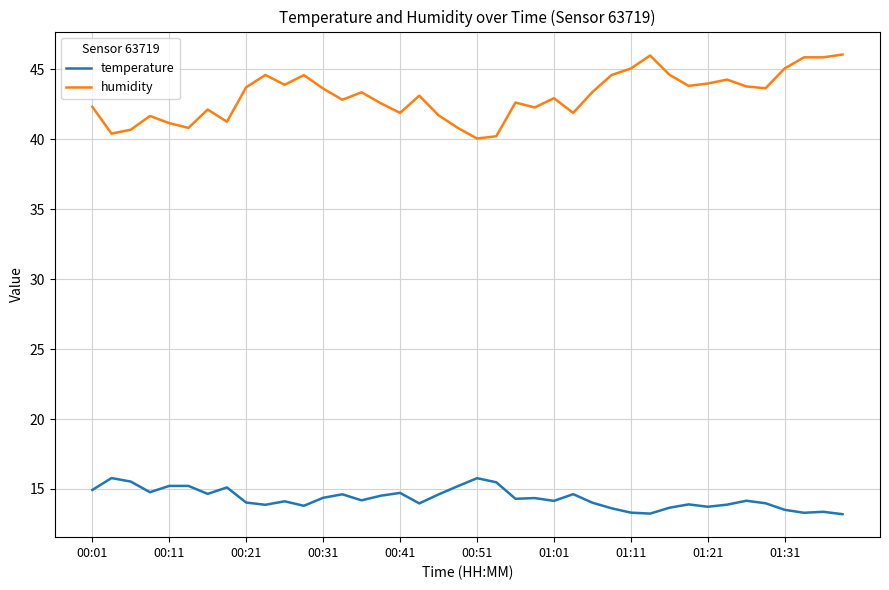

What is the minimum value for temperature?

13.2